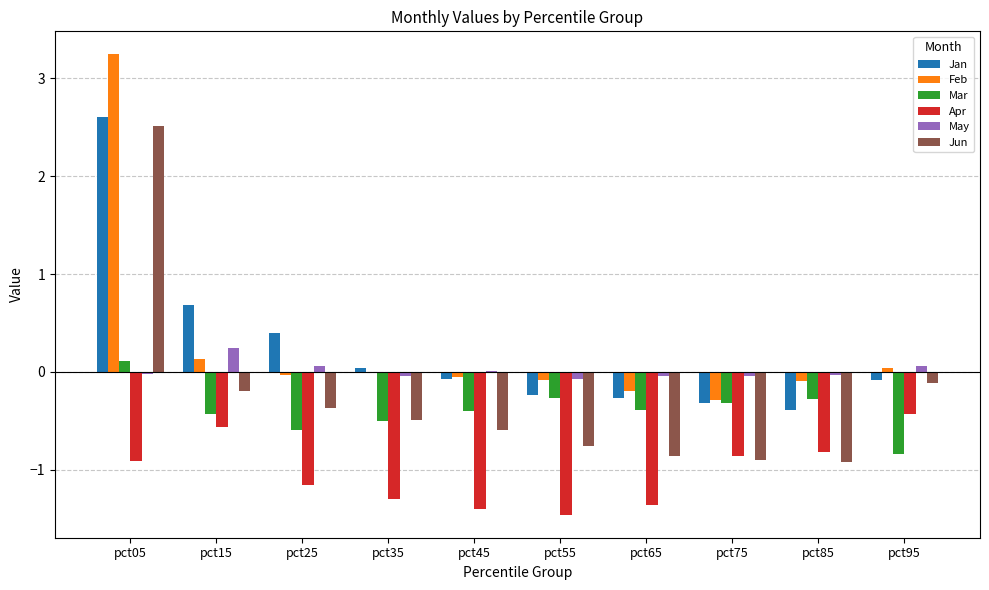

True or false: May has a value of -0.0 at pct35.

True